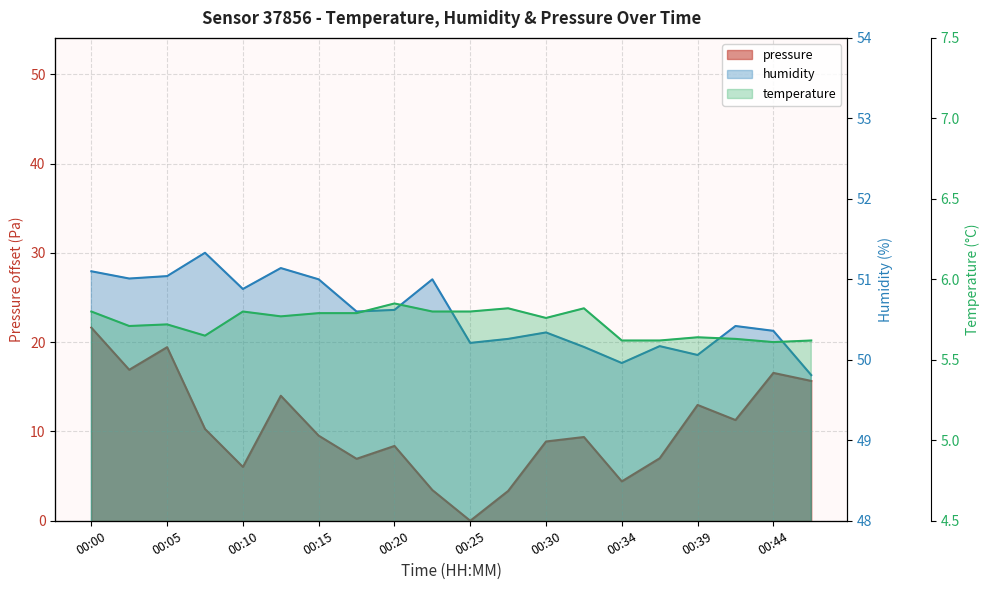

In humidity, how many points are lower than both neighbors (excluding endpoints)?

6